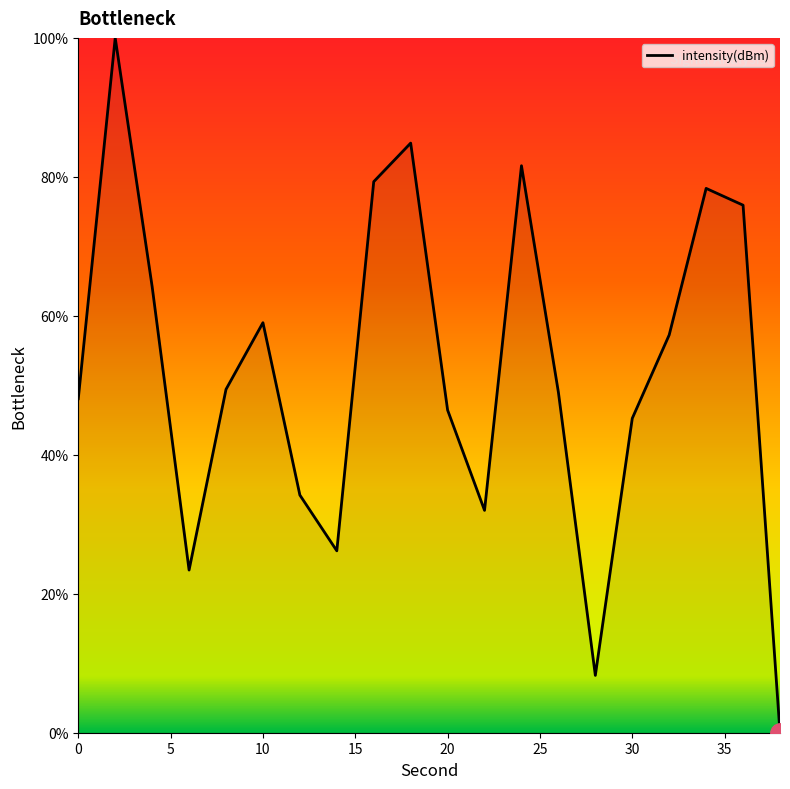

How many values are above zero?

19